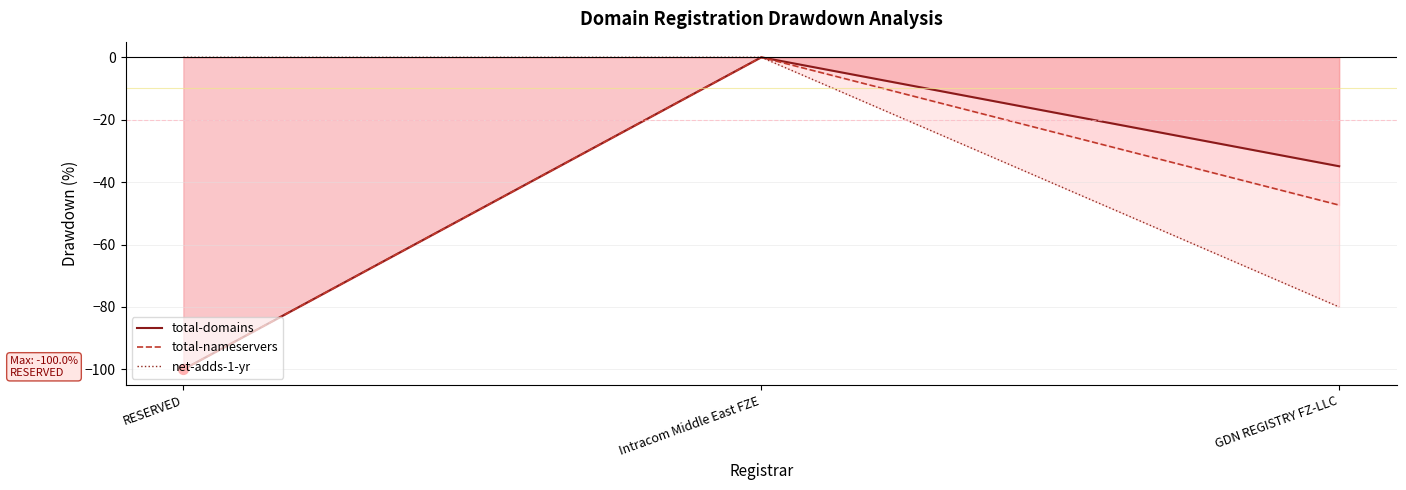

At which category is the sum across all series the highest?

Intracom Middle East FZE